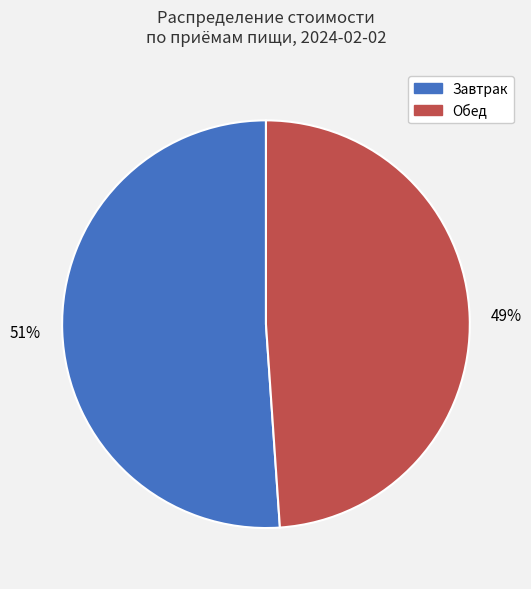

To the nearest percent, what is the difference between the largest and smallest slice percentages?

2%